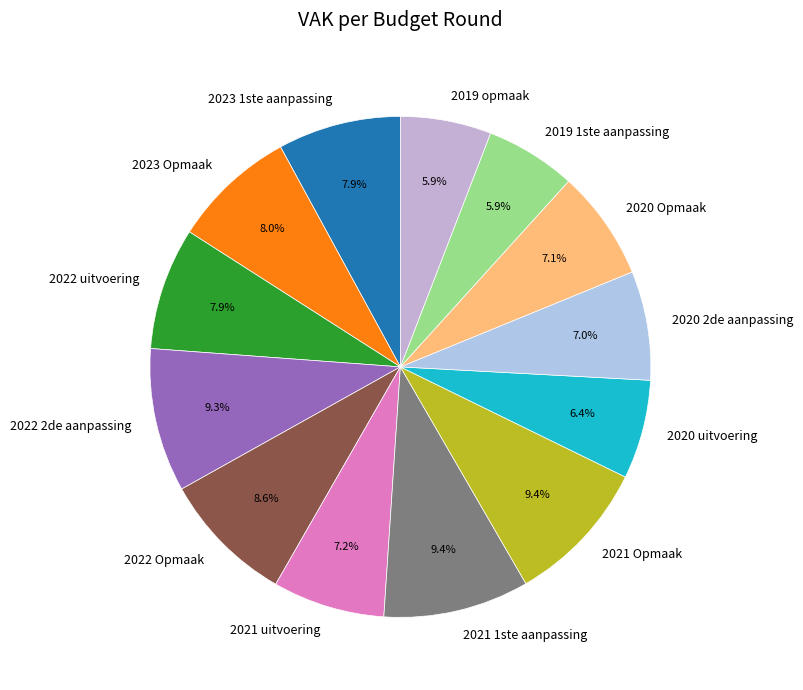

Combined, what portion of the pie is 2019 opmaak and 2023 Opmaak?

13.9%